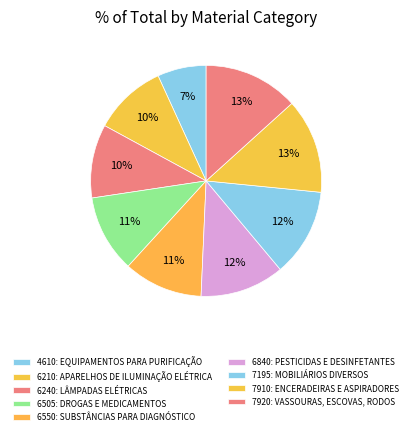

Which has a higher value, 6550: SUBSTÂNCIAS PARA DIAGNÓSTICO or 7195: MOBILIÁRIOS DIVERSOS?

7195: MOBILIÁRIOS DIVERSOS